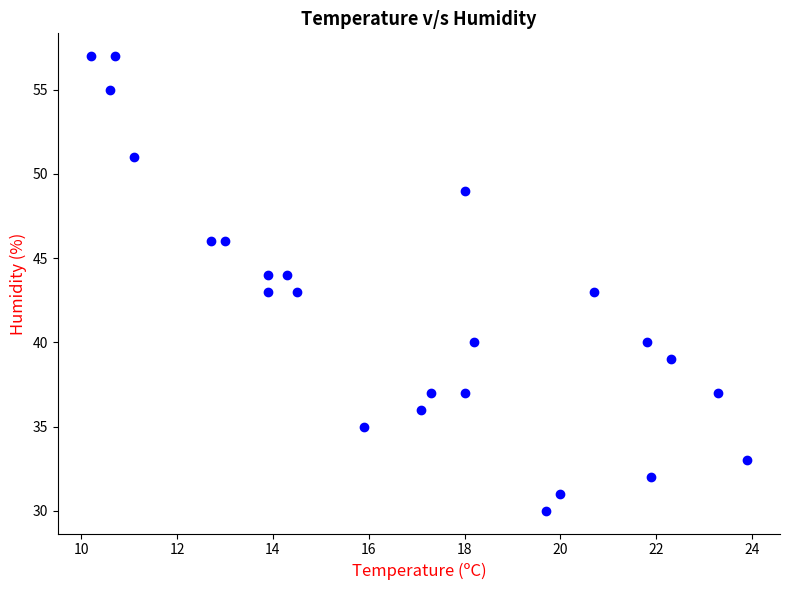

What is the range of Y values (max minus min)?

27